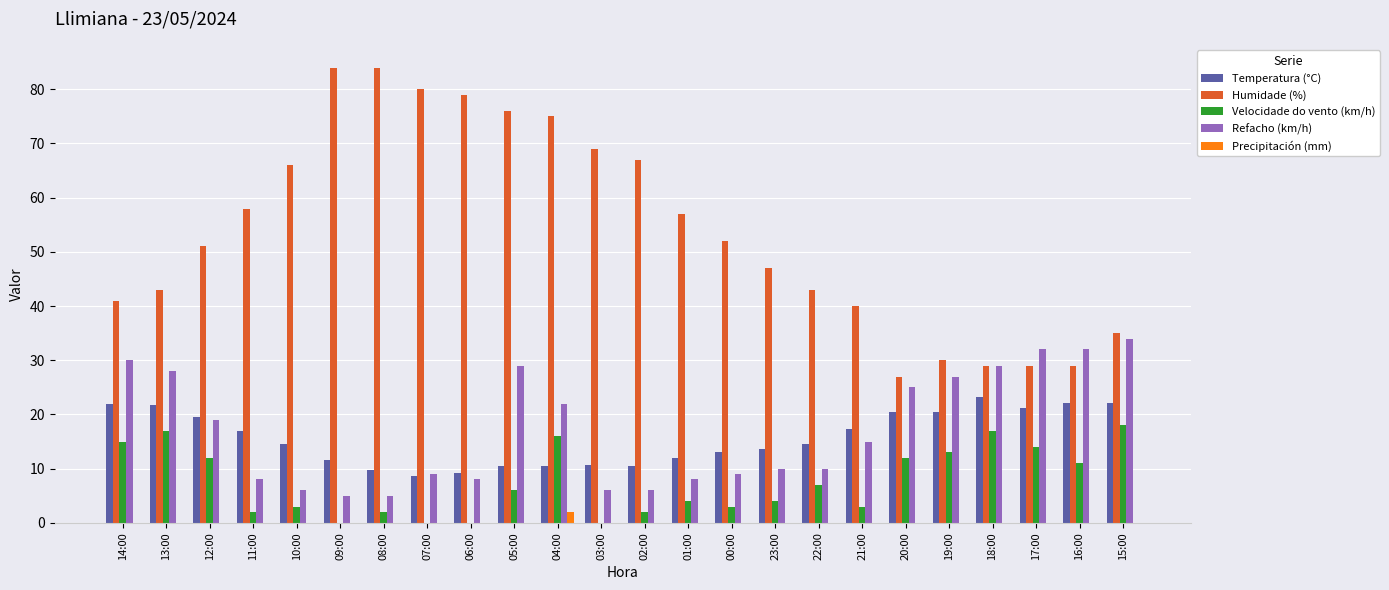

How many categories are shown in the chart?

24